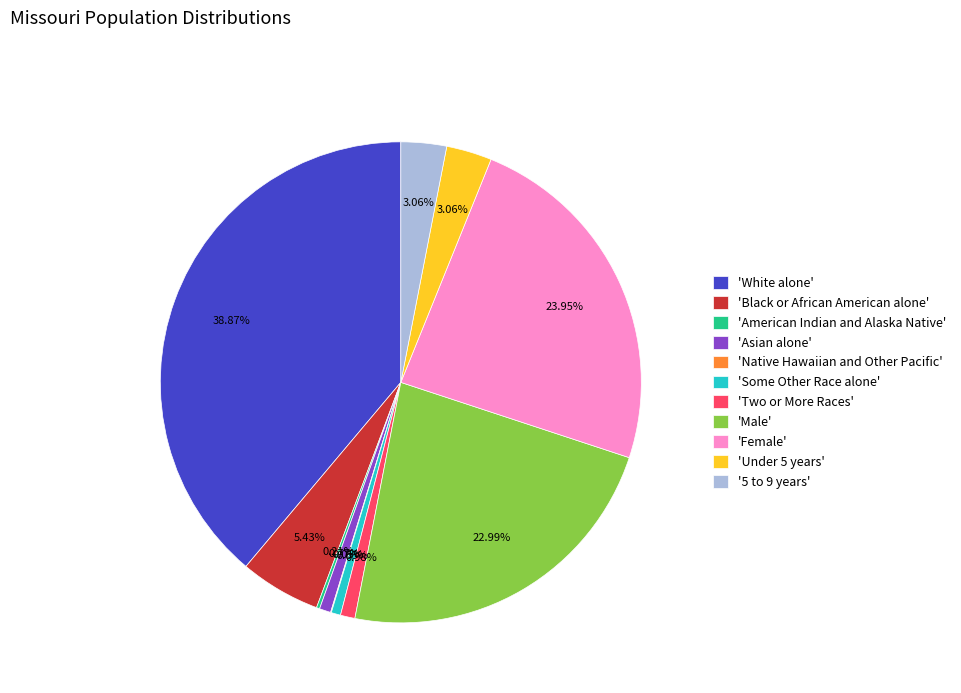

Is 'Asian alone' the majority of the pie?

No